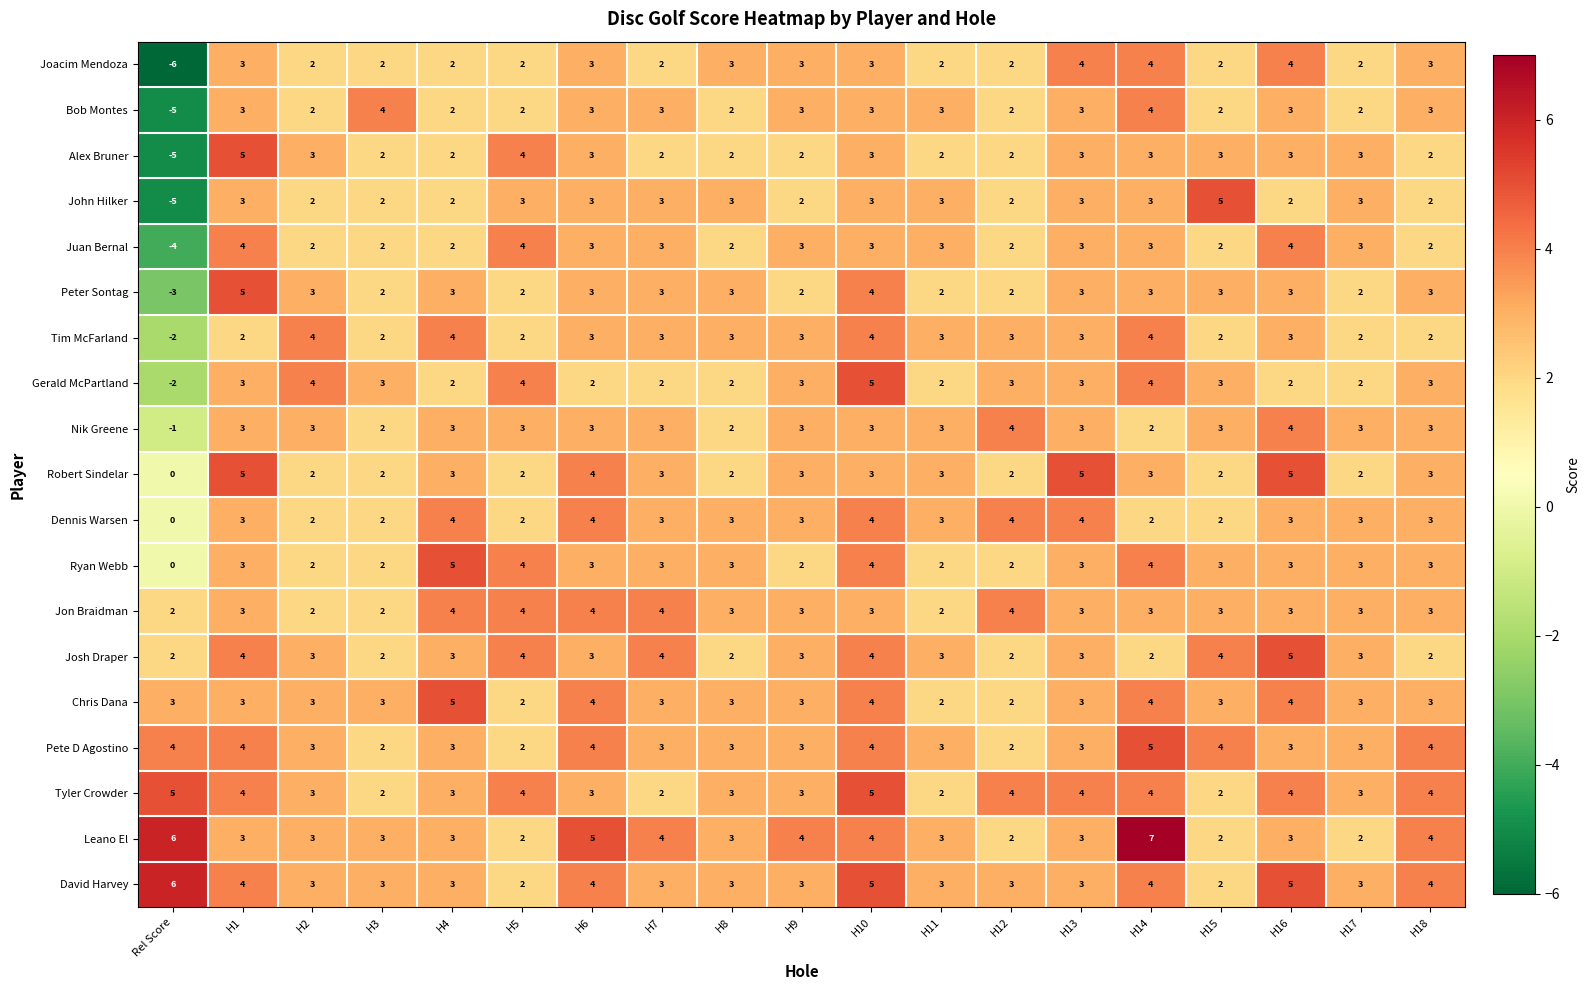

Which label corresponds to the largest value in the chart?

H14